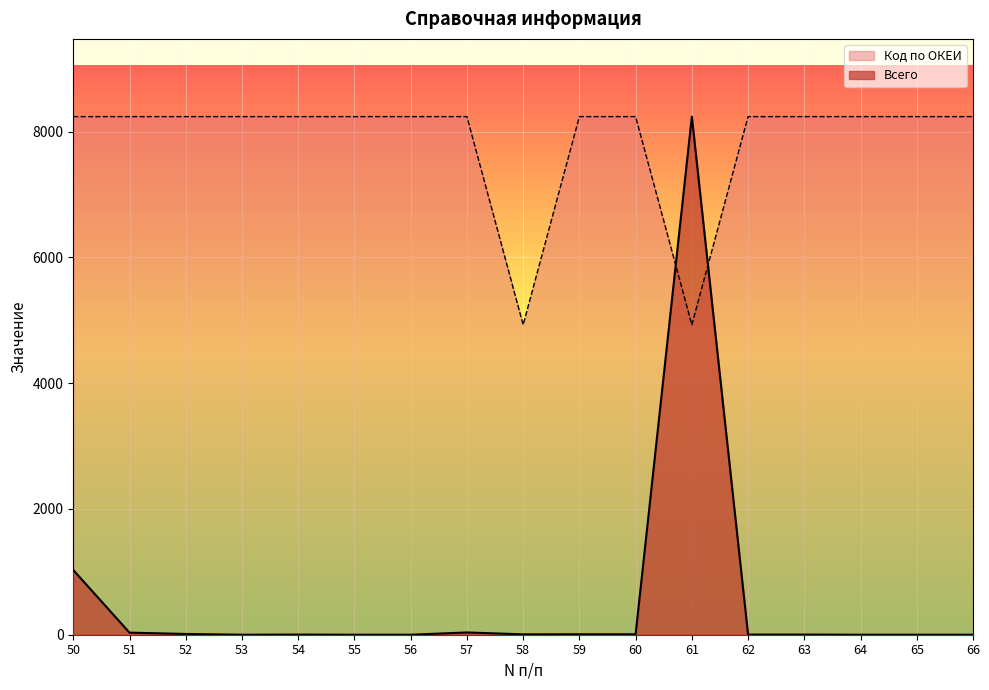

After their last crossing, which series has the higher values: Код по ОКЕИ or Всего?

Код по ОКЕИ